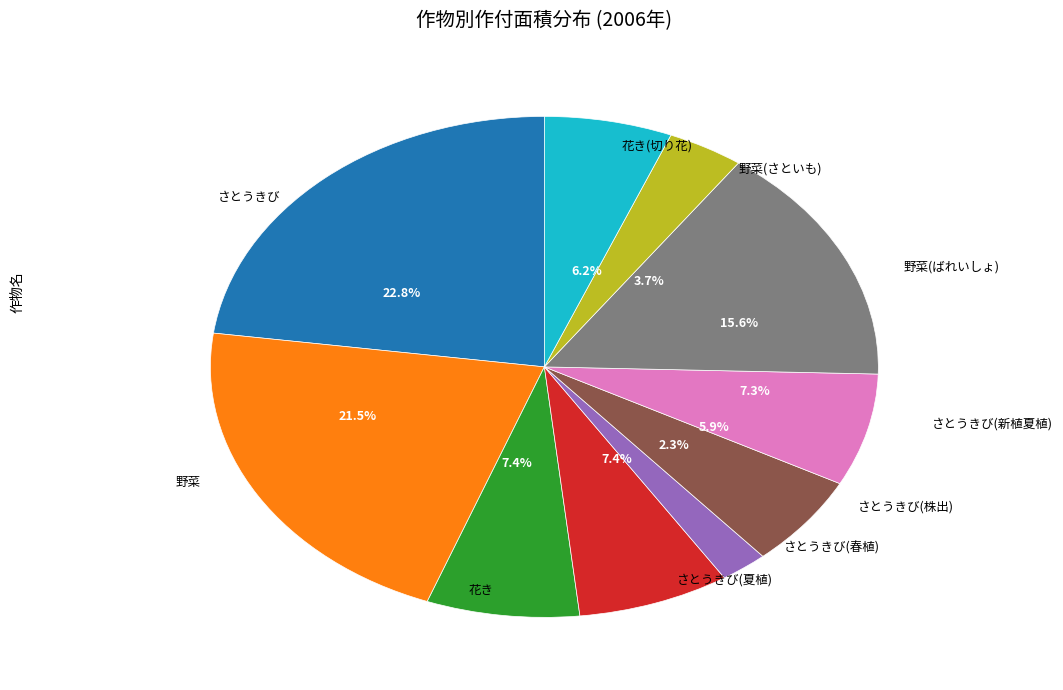

Rank the categories by value from lowest to highest.

さとうきび(春植), 野菜(さといも), さとうきび(株出), 花き(切り花), さとうきび(新植夏植), さとうきび(夏植), 花き, 野菜(ばれいしょ), 野菜, さとうきび